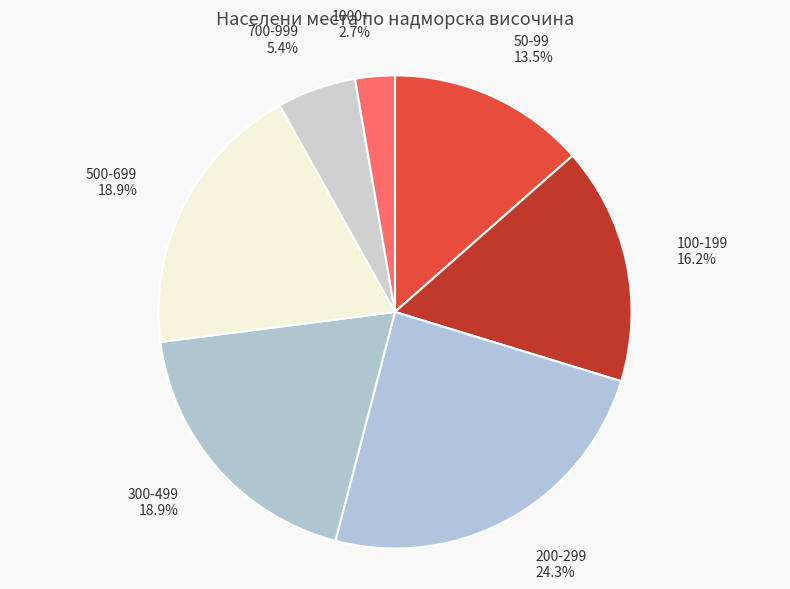

What is the largest slice in the pie chart?

200-299